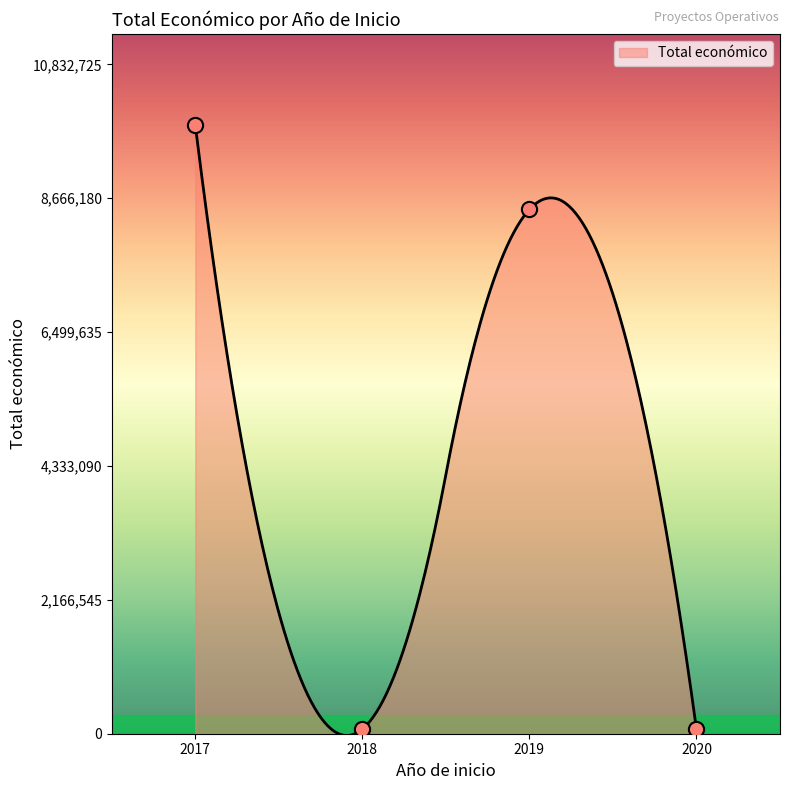

Between 2017 and 2018, which is larger?

2017